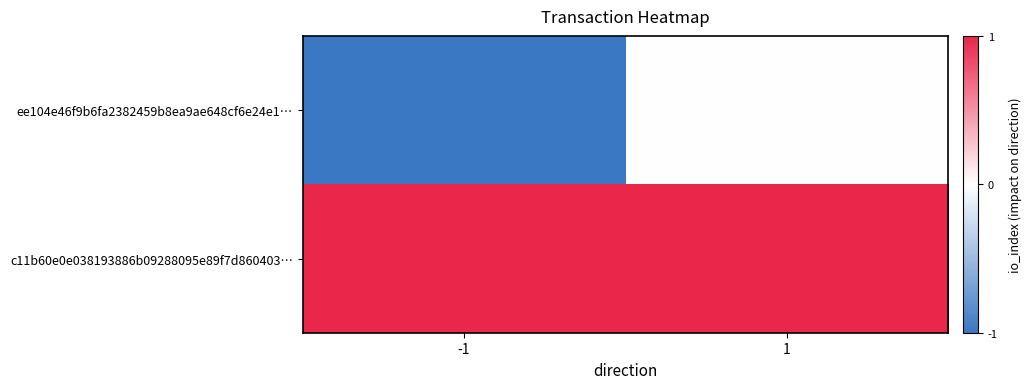

Which category has the highest value across all series?

-1